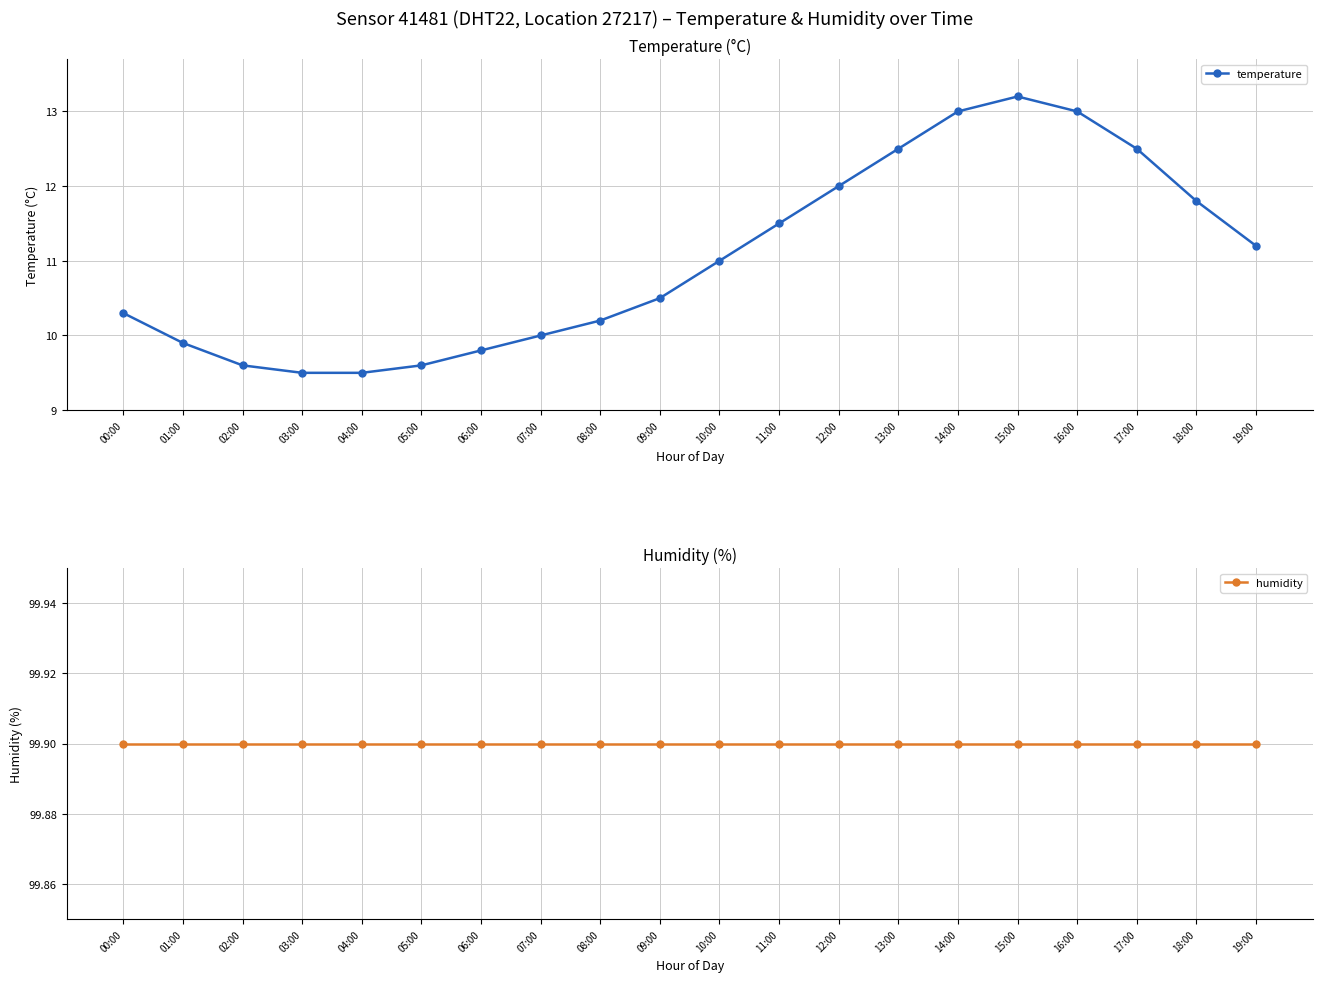

What is the label of the 20th point from the left?

19:00